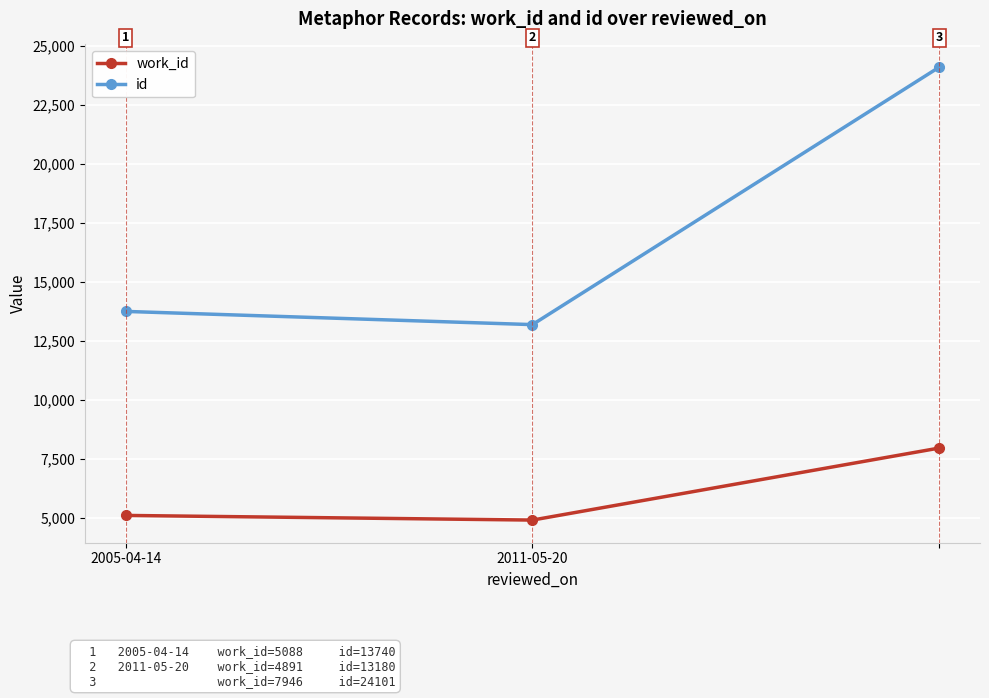

What are all the series names shown in the legend?

work_id, id